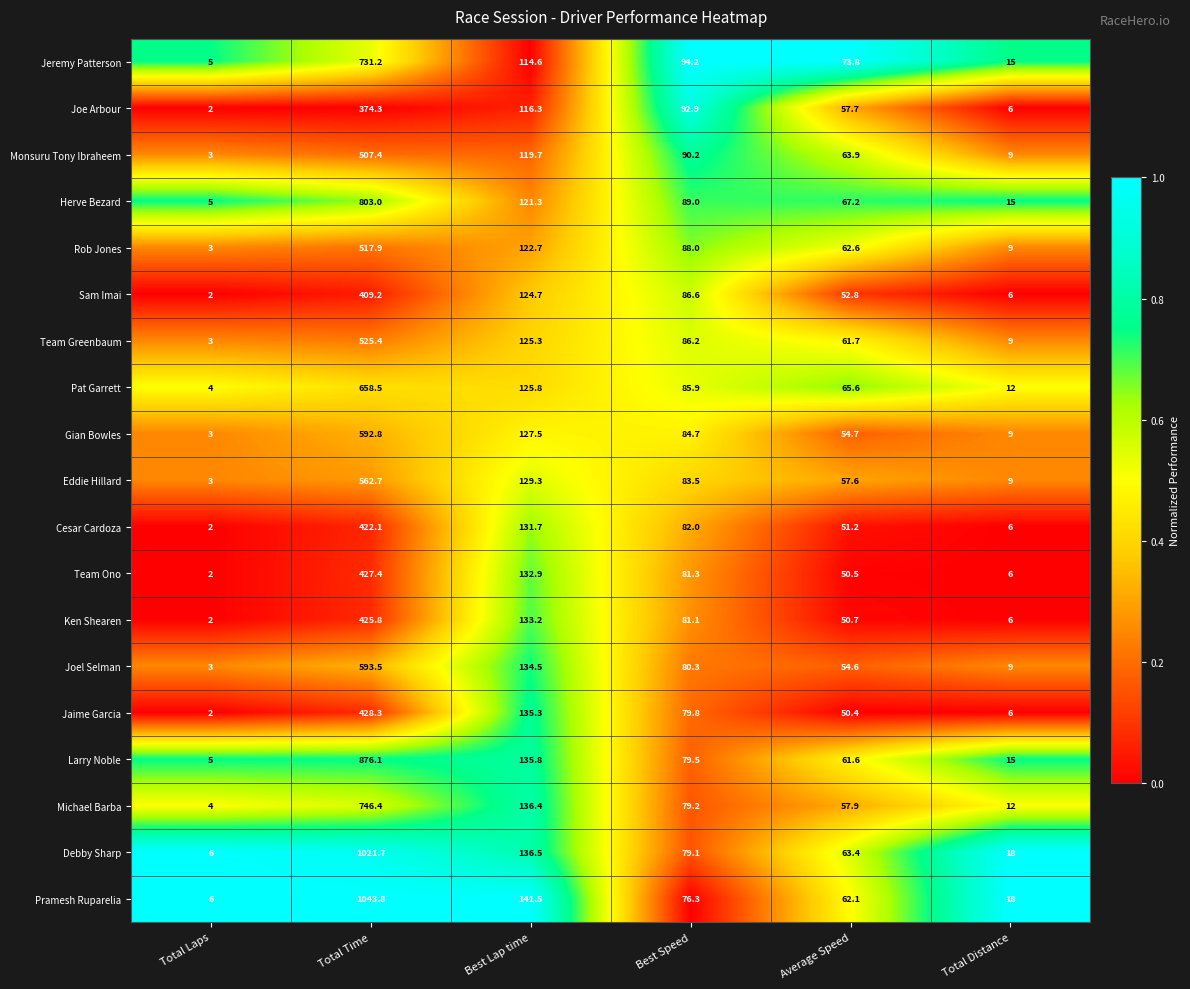

Is it true that Gian Bowles equals 293.1 at Total Time?

False